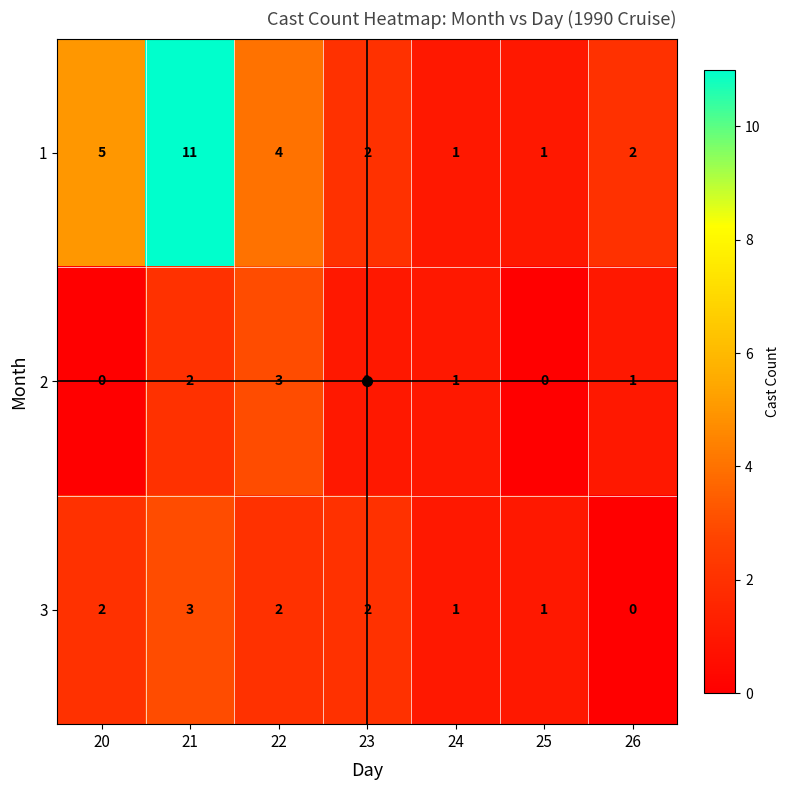

Is the value of 1 at 24 greater than the value of 3 at 21?

No